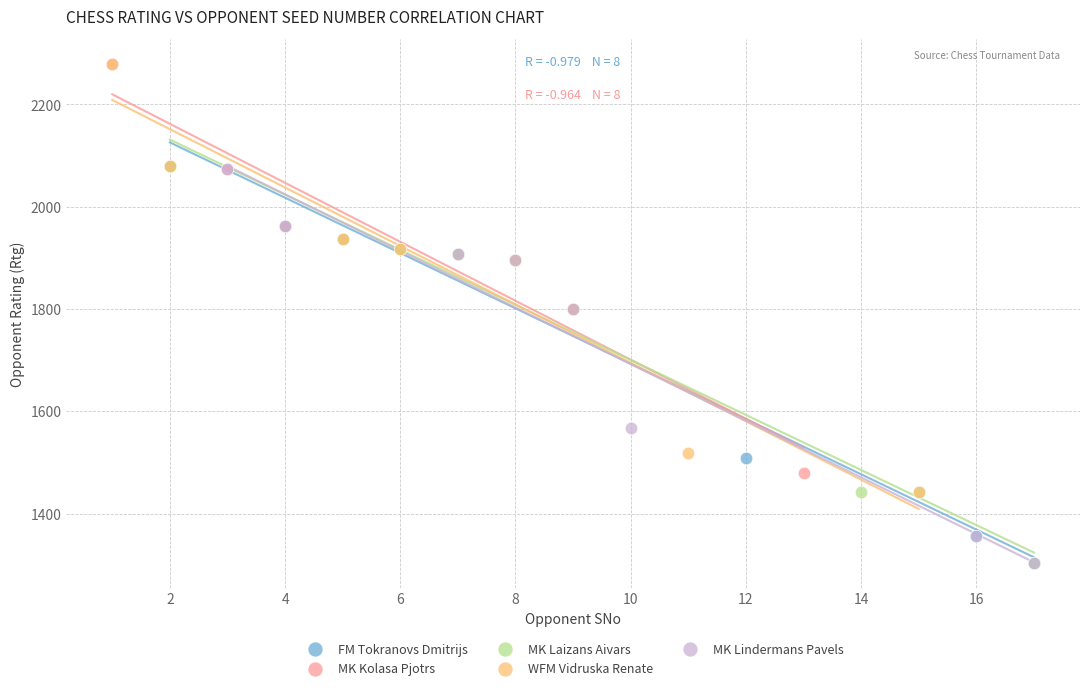

Which series has the widest spread of Y values?

WFM Vidruska Renate